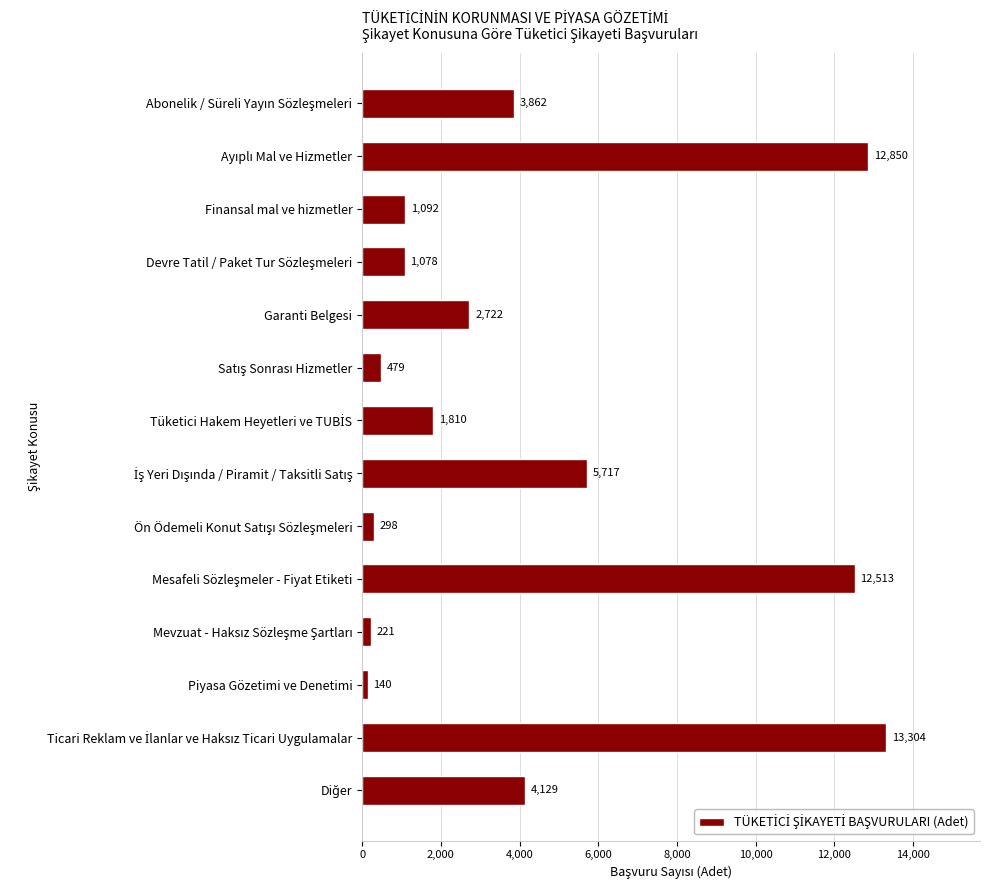

What is the maximum value shown in the chart?

13304